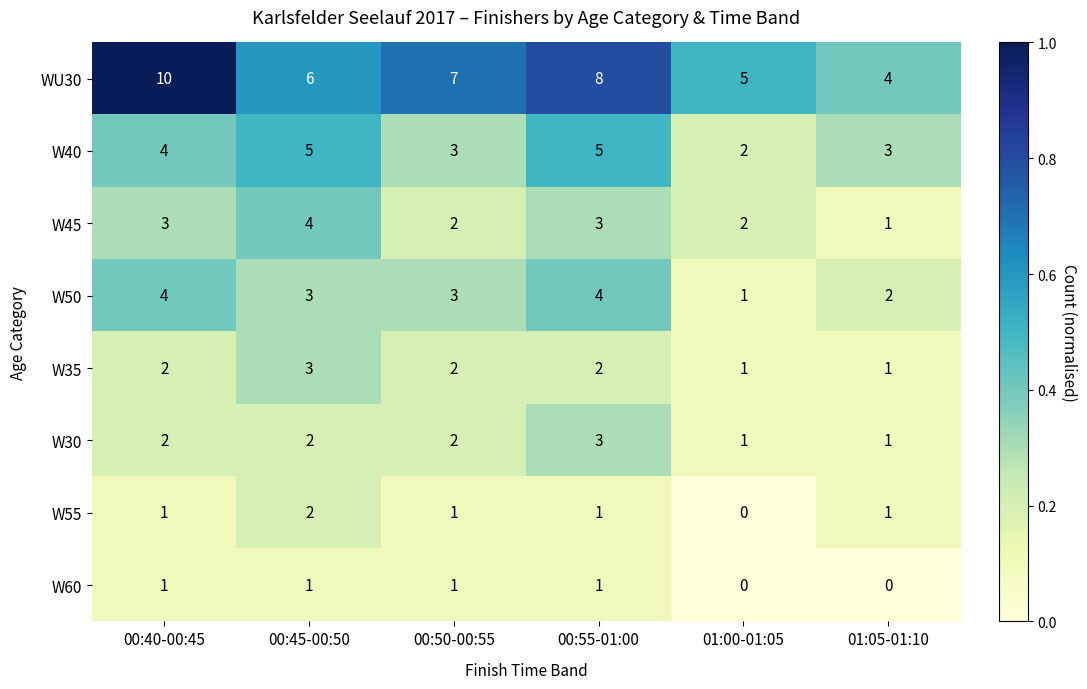

What is the difference between the maximum and minimum values in the W50 series?

3